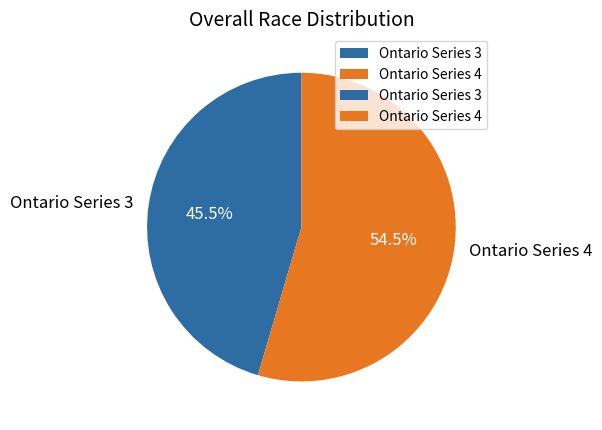

Which category has the biggest portion of the pie?

Ontario Series 4